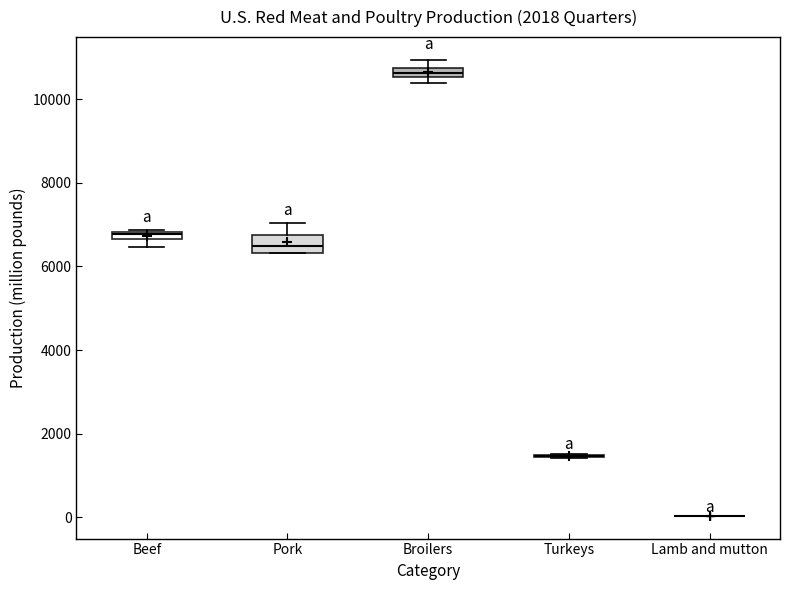

Where is the lower edge of the box for Beef on the y-axis? The values are not printed on the chart, so give them approximately, as read against the axis.

6600